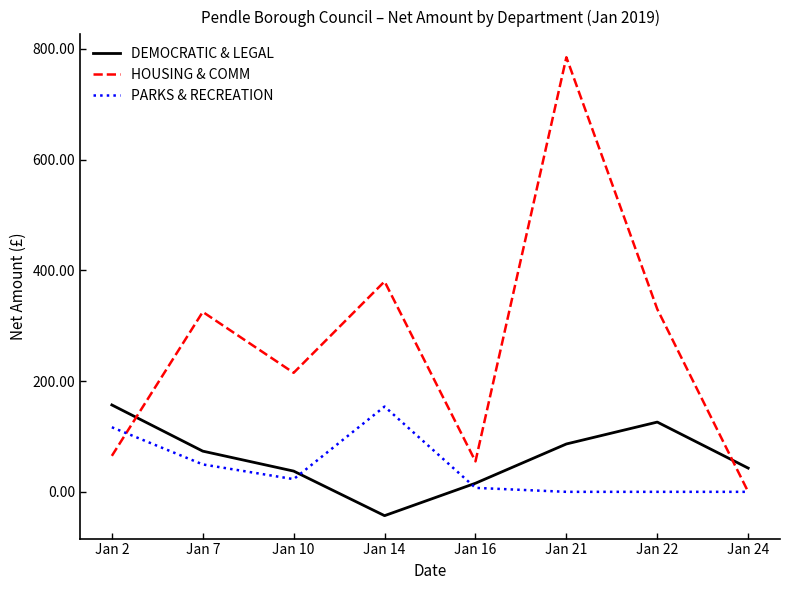

What is the difference between the maximum and minimum values in the HOUSING & COMM series?

785.0